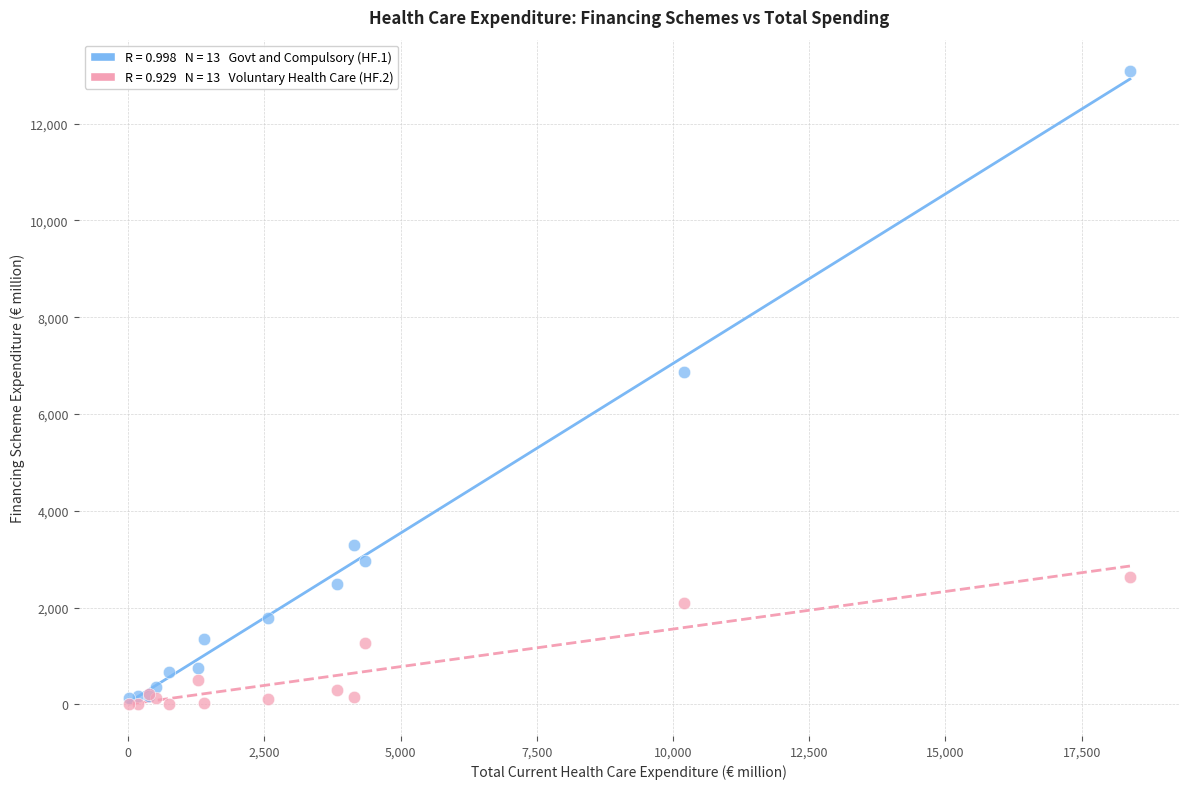

Across all series, what Y value is closest to 6542?

6877.2